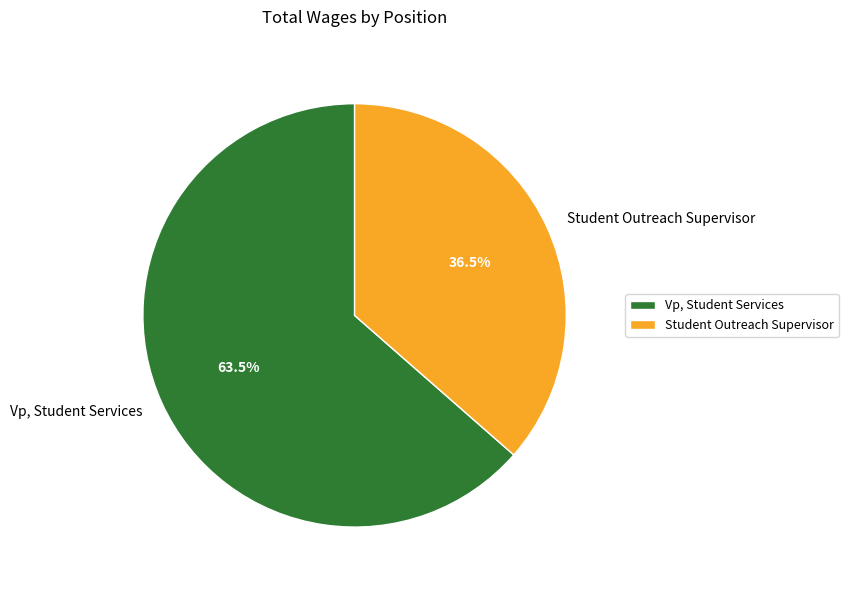

Rank the categories by value from highest to lowest.

Vp, Student Services, Student Outreach Supervisor